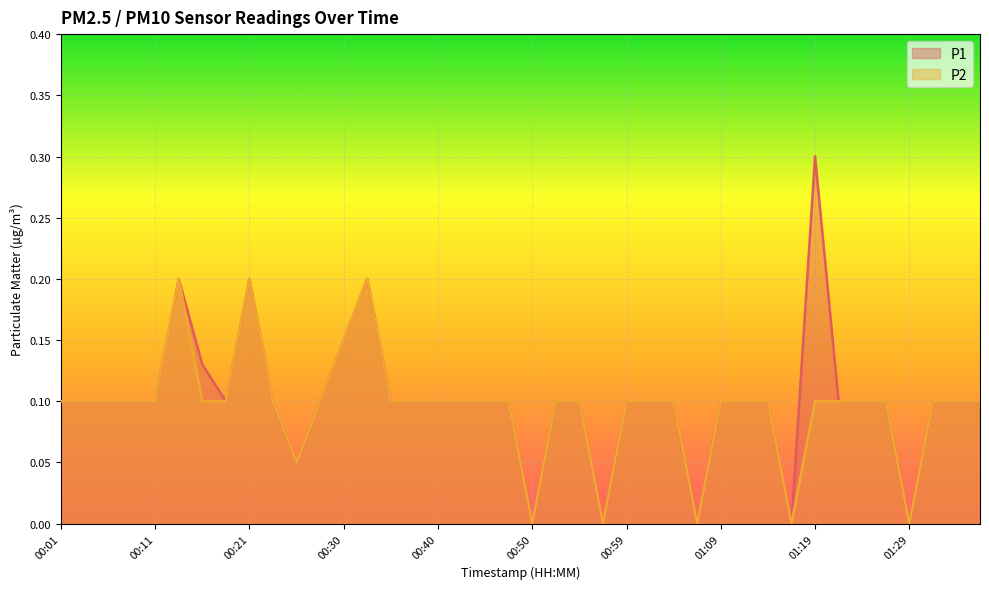

List the series in order of their peak value, lowest first.

P2, P1